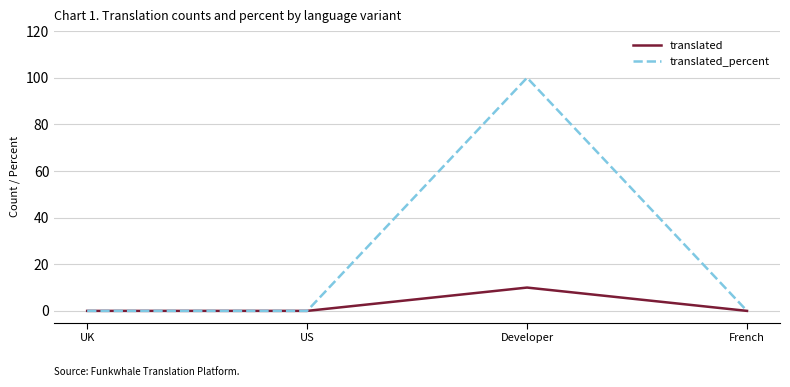

At Developer, list the series in order from largest to smallest.

translated_percent, translated